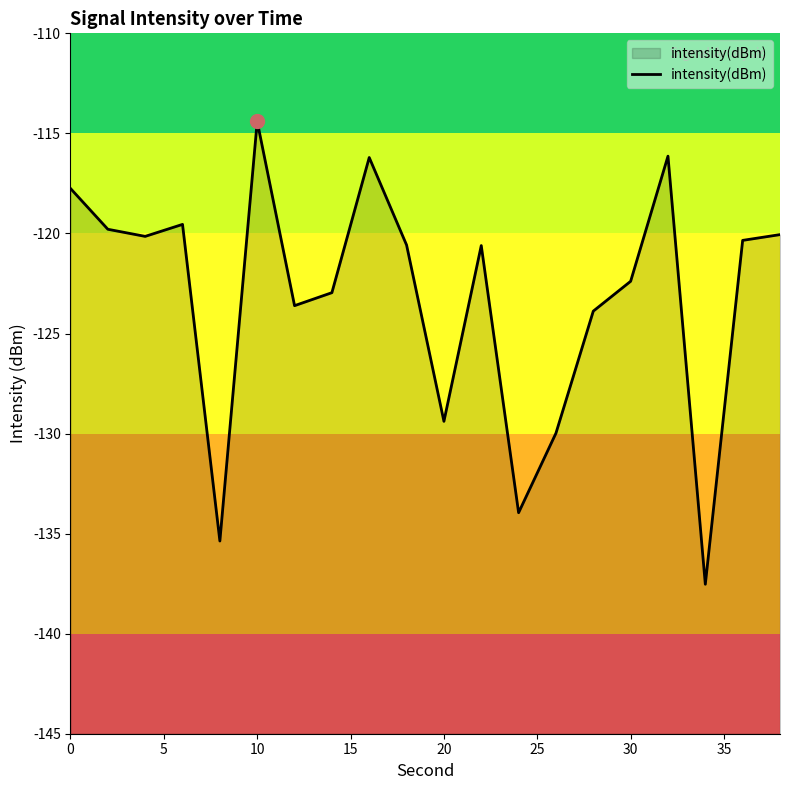

Between 10 and 0, which is larger?

10